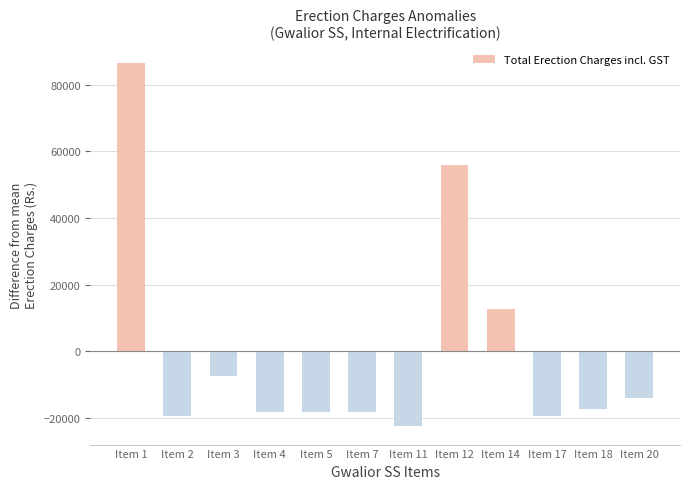

What is the value of the 5th bar from the left?

-18370.3